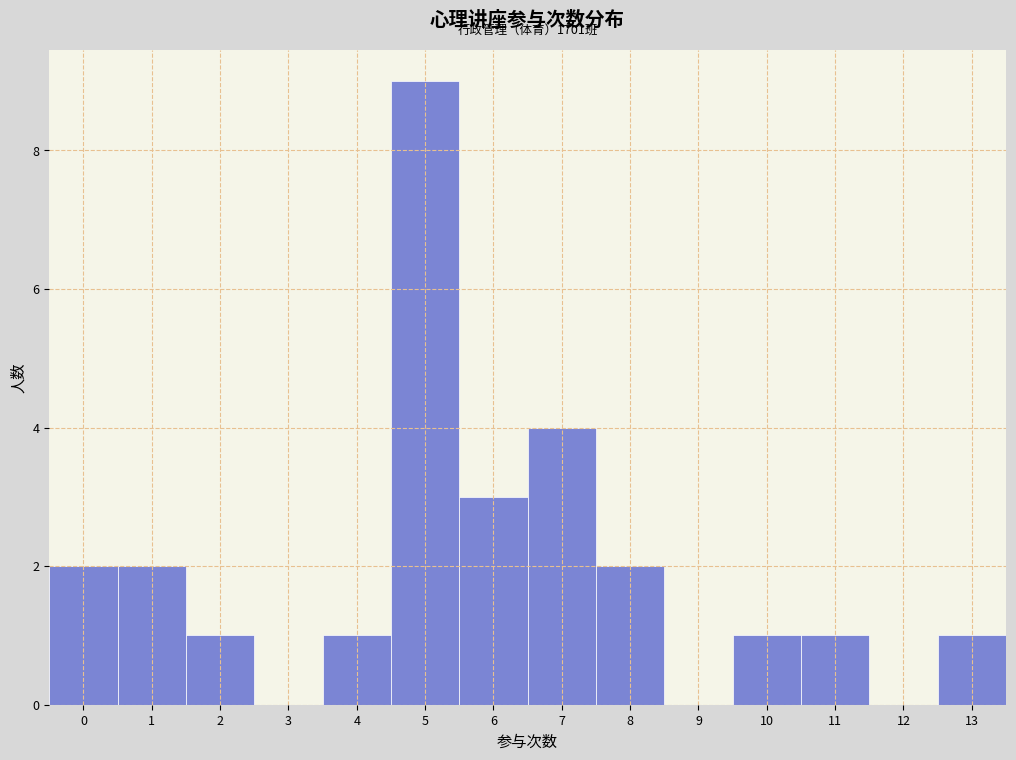

Which range on the x-axis has the tallest bar?

4.5 to 5.5